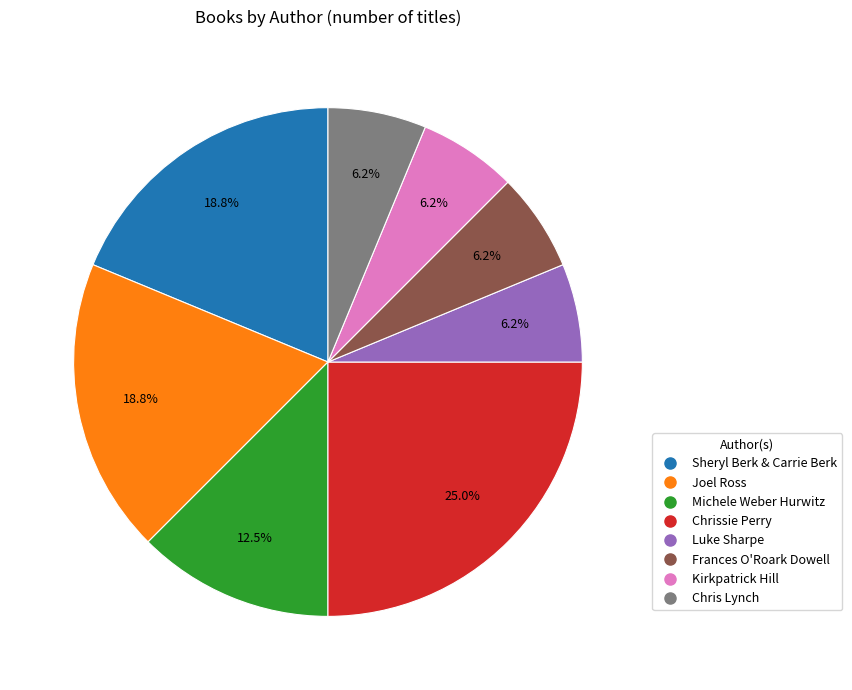

Is it true that Luke Sharpe is 1% of the pie?

False